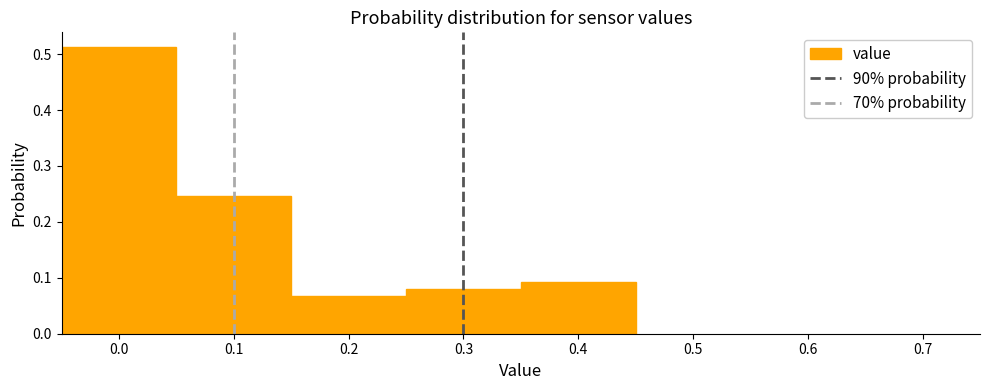

How tall is the bar that spans 0.25 to 0.35 on the x-axis? The values are not printed on the chart, so give them approximately, as read against the axis.

0.08